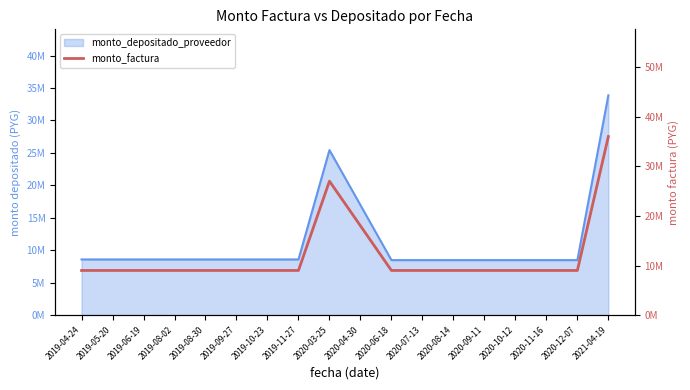

Read the value at 2019-10-23, to the nearest 100.

9000000